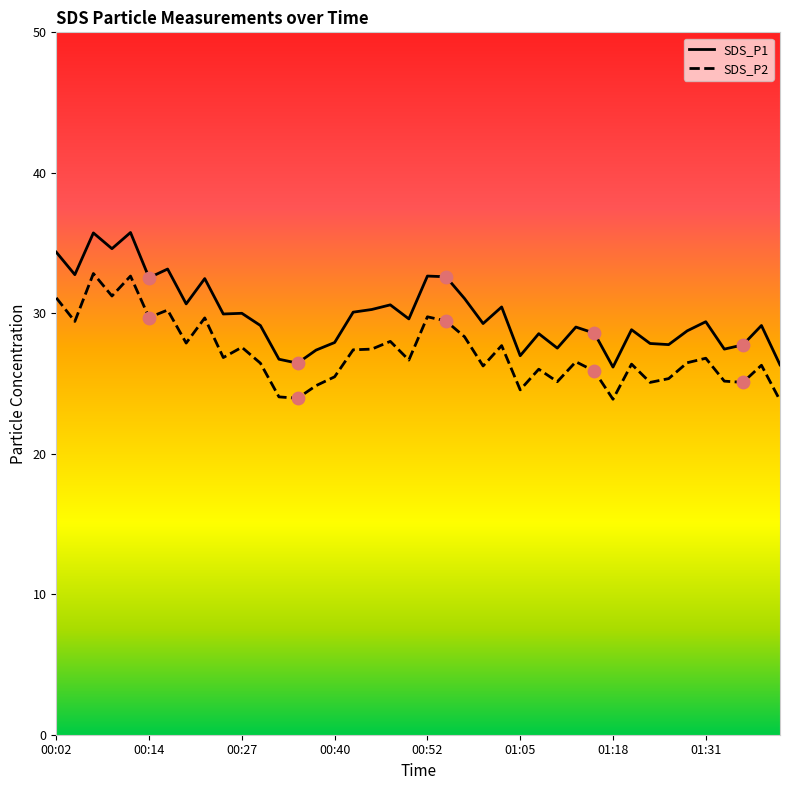

What are all the series names shown in the legend?

SDS_P1, SDS_P2